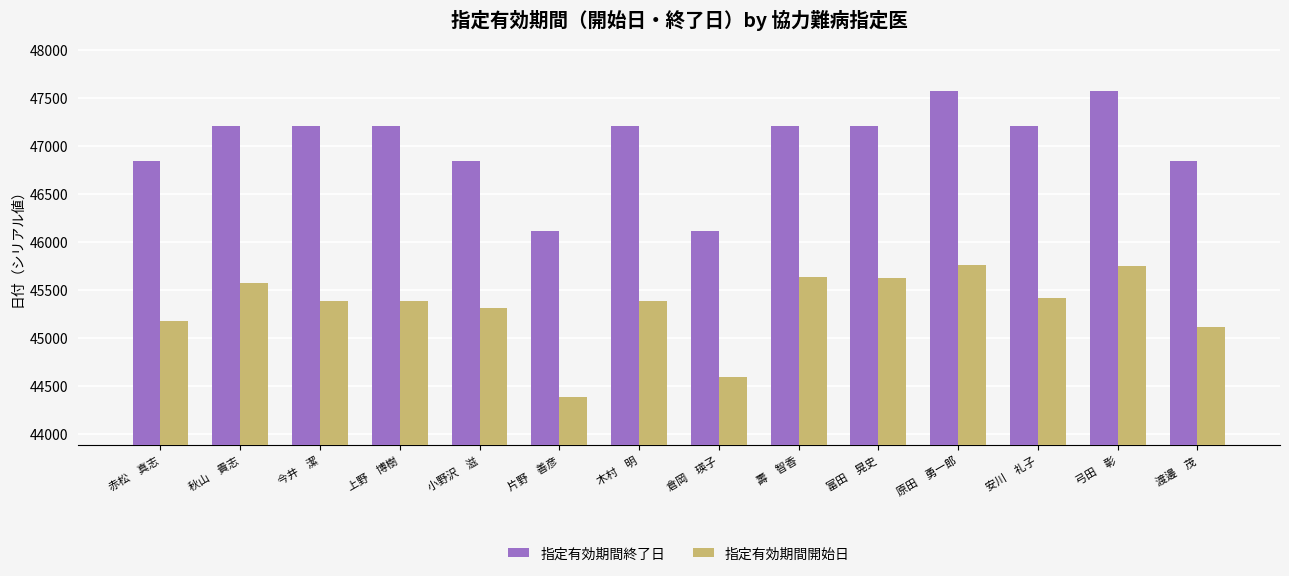

What is the maximum value for 指定有効期間終了日?

47573